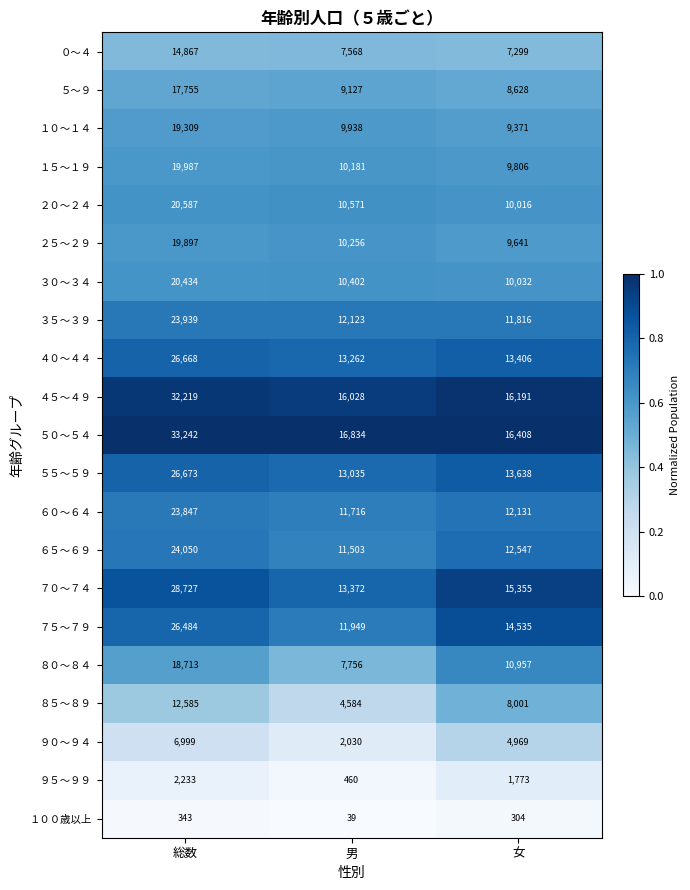

Count the １００歳以上 values in the range 39 to 343.

3